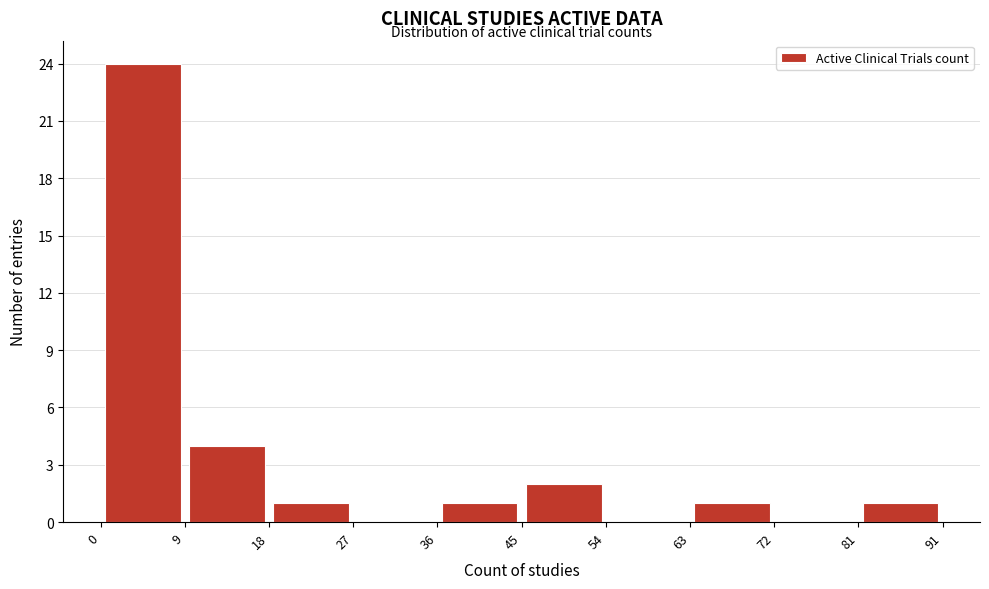

Reading left to right, list every bar in this chart as the range it spans on the x-axis followed by its height. The values are not printed on the chart, so give them approximately, as read against the axis.

0 to 9: 24
9 to 18: 4
18 to 27: 1
27 to 36: 0
36 to 45: 1
45 to 54: 2
54 to 63: 0
63 to 72: 1
72 to 81: 0
81 to 91: 1